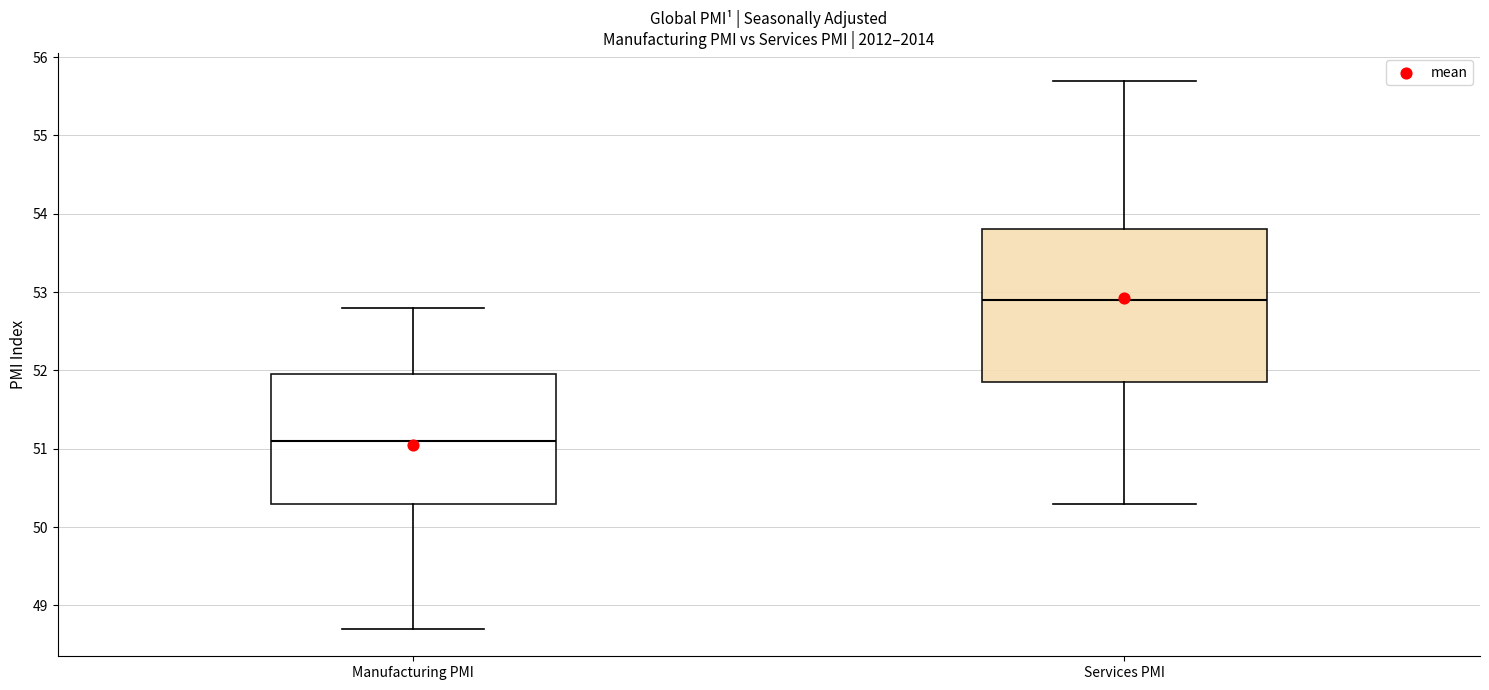

Which box is the tallest, from its lower edge to its upper edge?

Services PMI